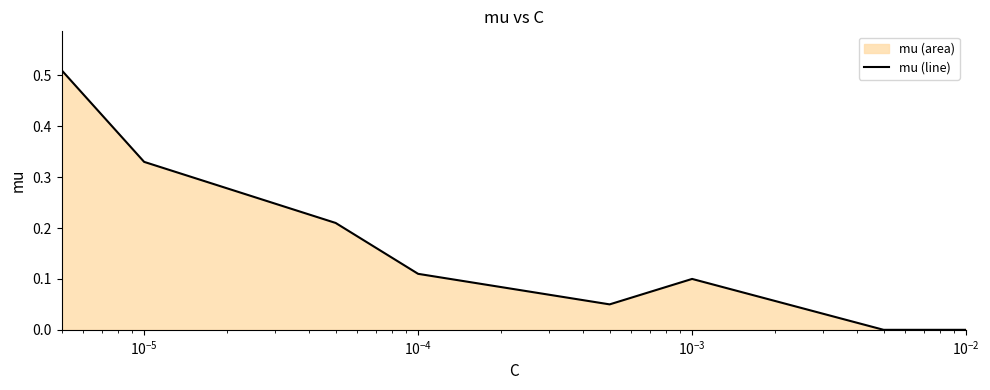

How many interior local peaks (higher than both neighbors) does the data have?

1